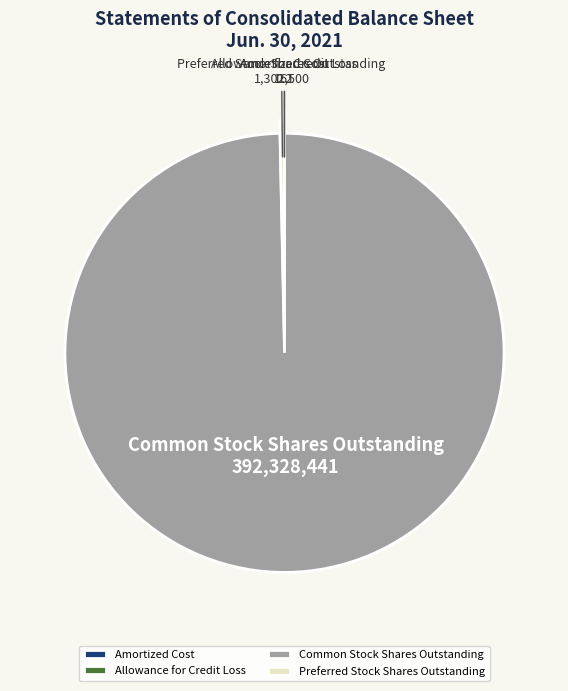

Do Preferred Stock Shares Outstanding and Common Stock Shares Outstanding together represent more than half of the pie?

Yes